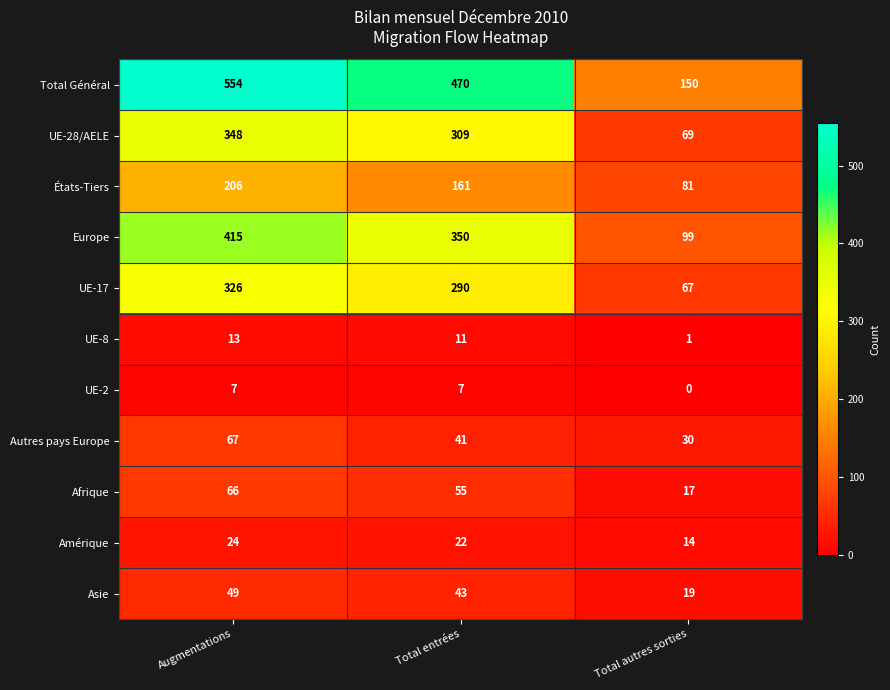

How many series are shown in this chart?

11